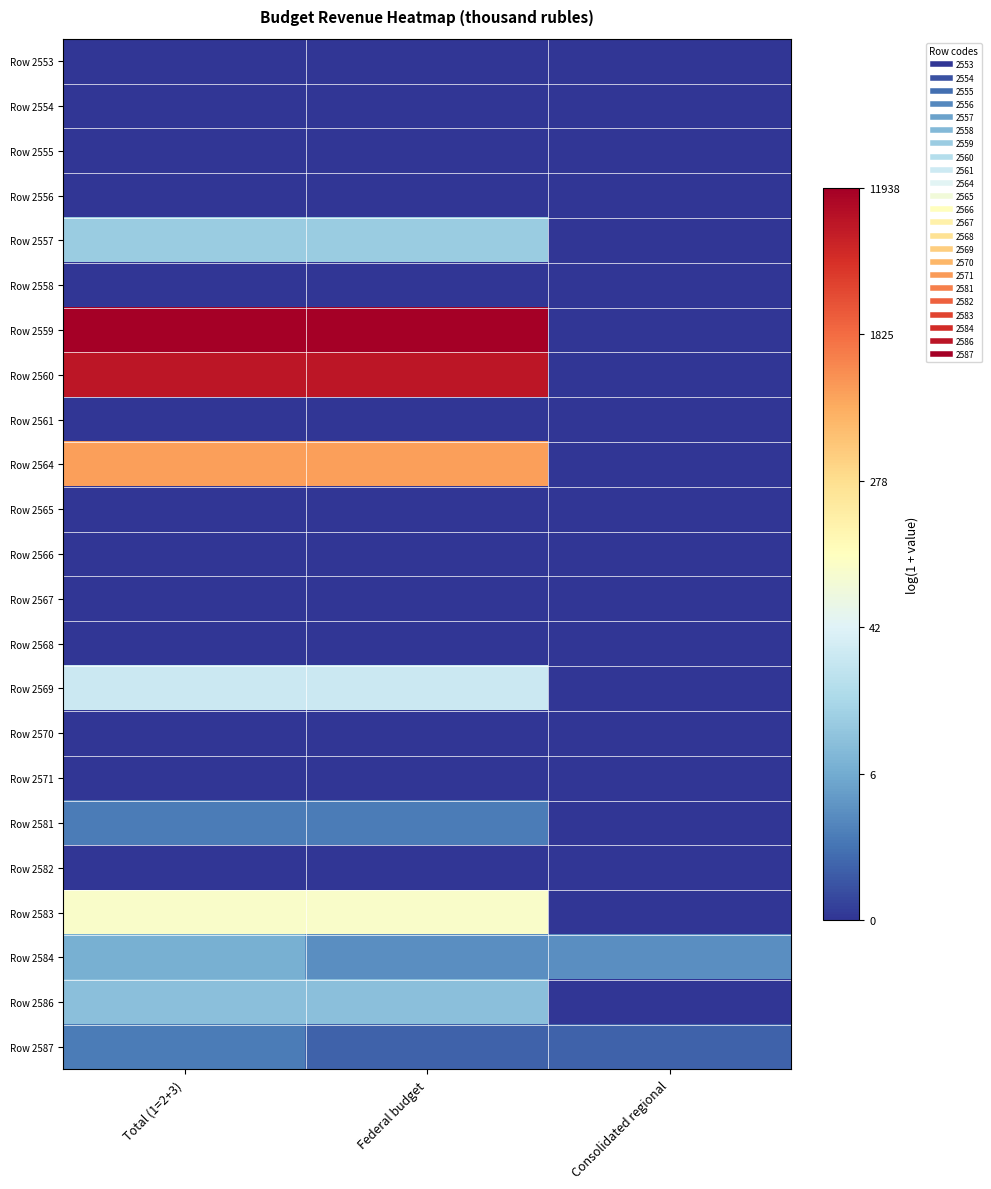

What is the total value across all series at Consolidated regional?

2.1